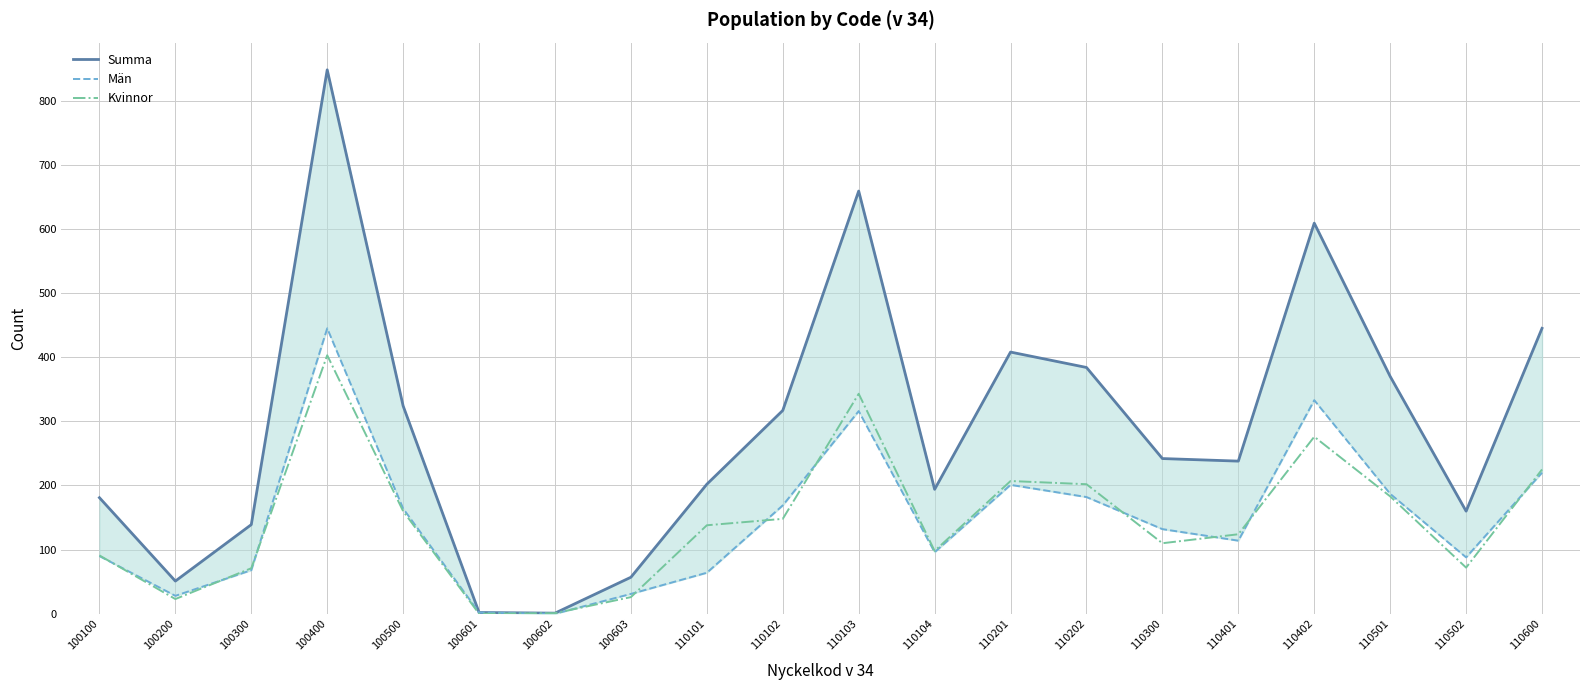

The value of Summa at 110300 is 242. True or false?

True